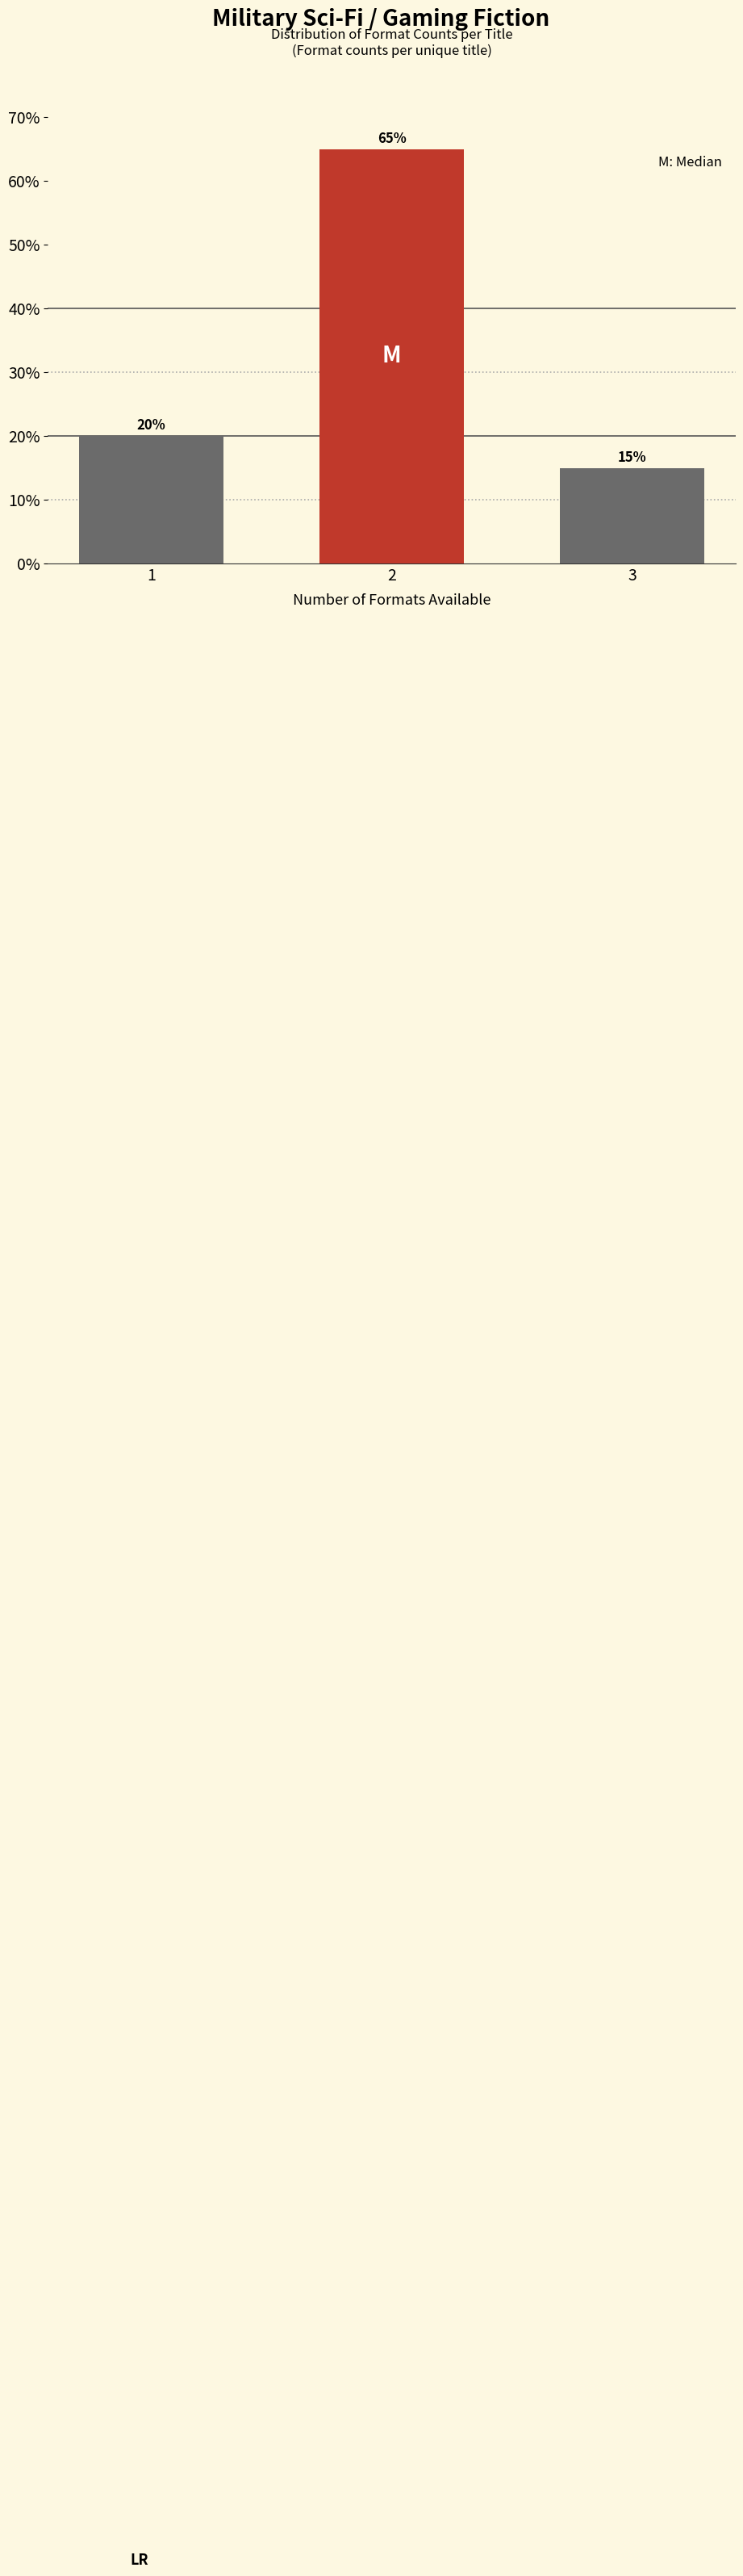

Reading left to right, transcribe all the data shown in this chart.

1=20	2=65	3=15